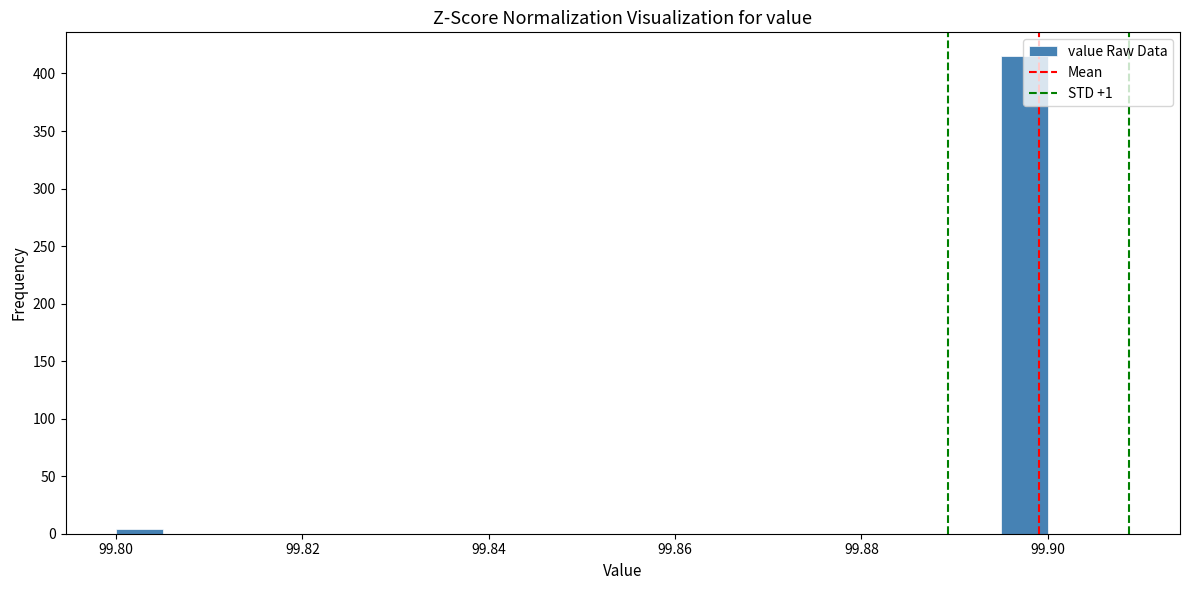

Around what value on the x-axis is the tallest bar? Give the approximate position of its centre, as read against the axis.

99.898